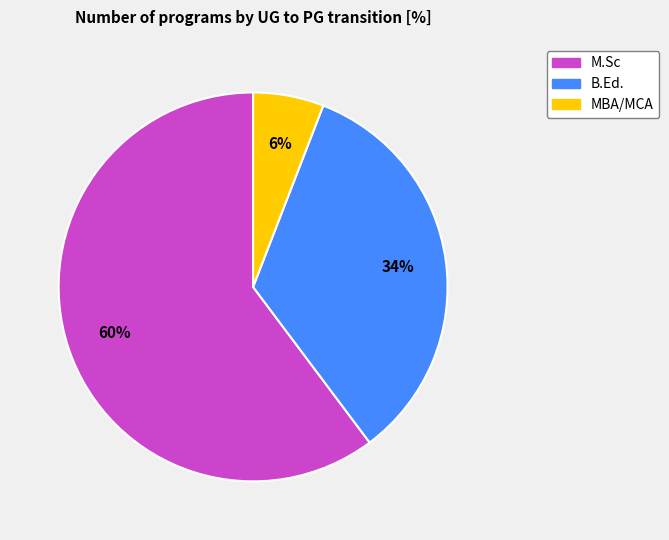

What is the smallest slice in the pie chart?

MBA/MCA